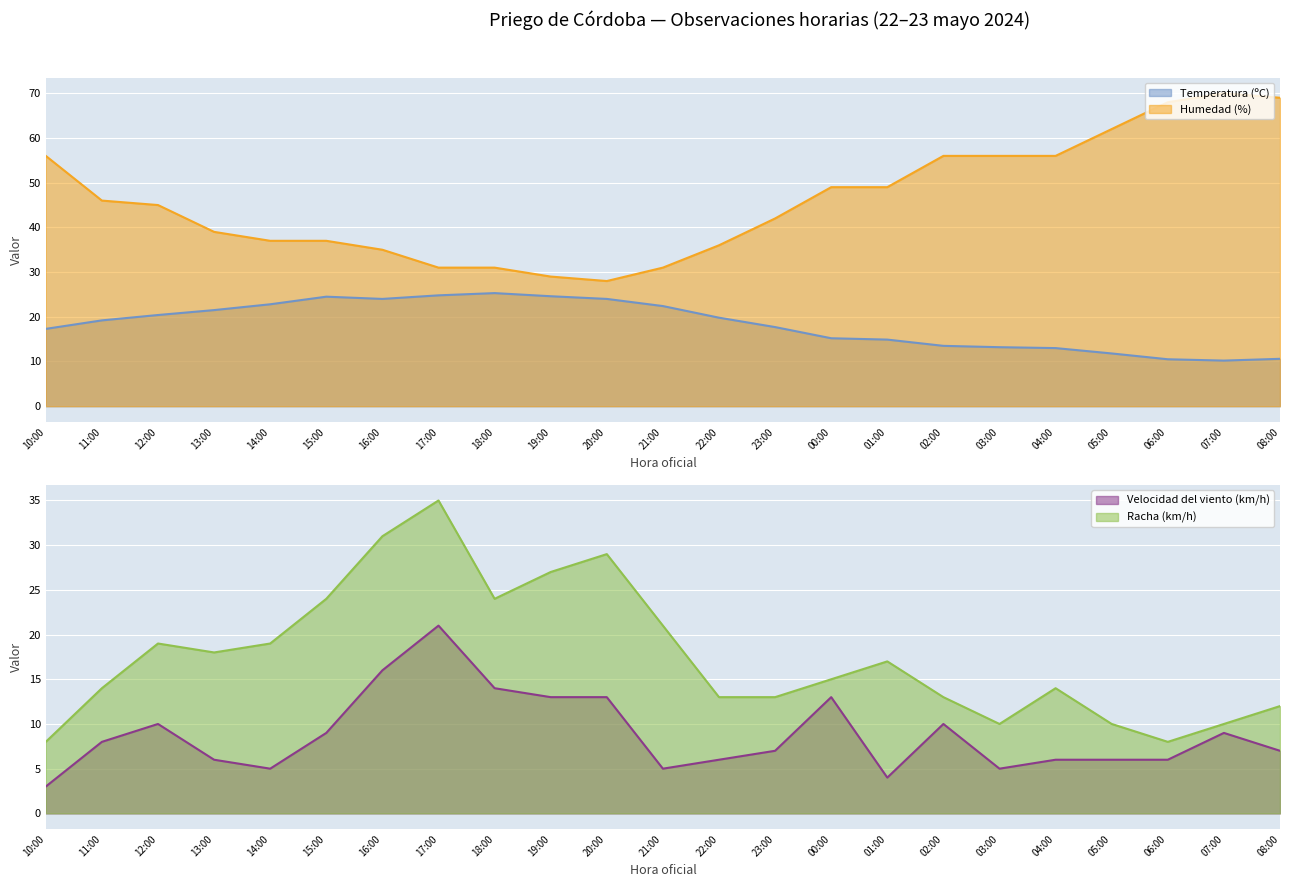

The Temperatura (ºC) series shows 27.9 at 10:00. True or false?

False